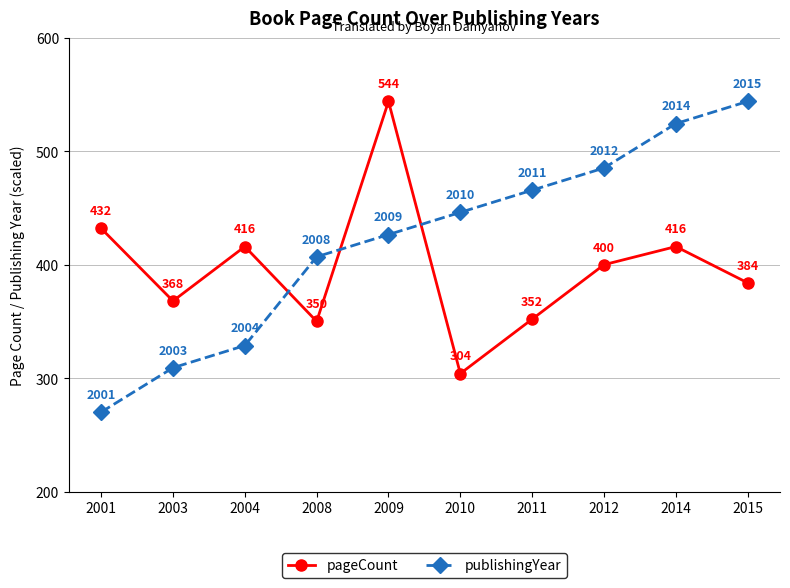

Which series ends up on top after the final intersection of publishingYear and pageCount?

publishingYear